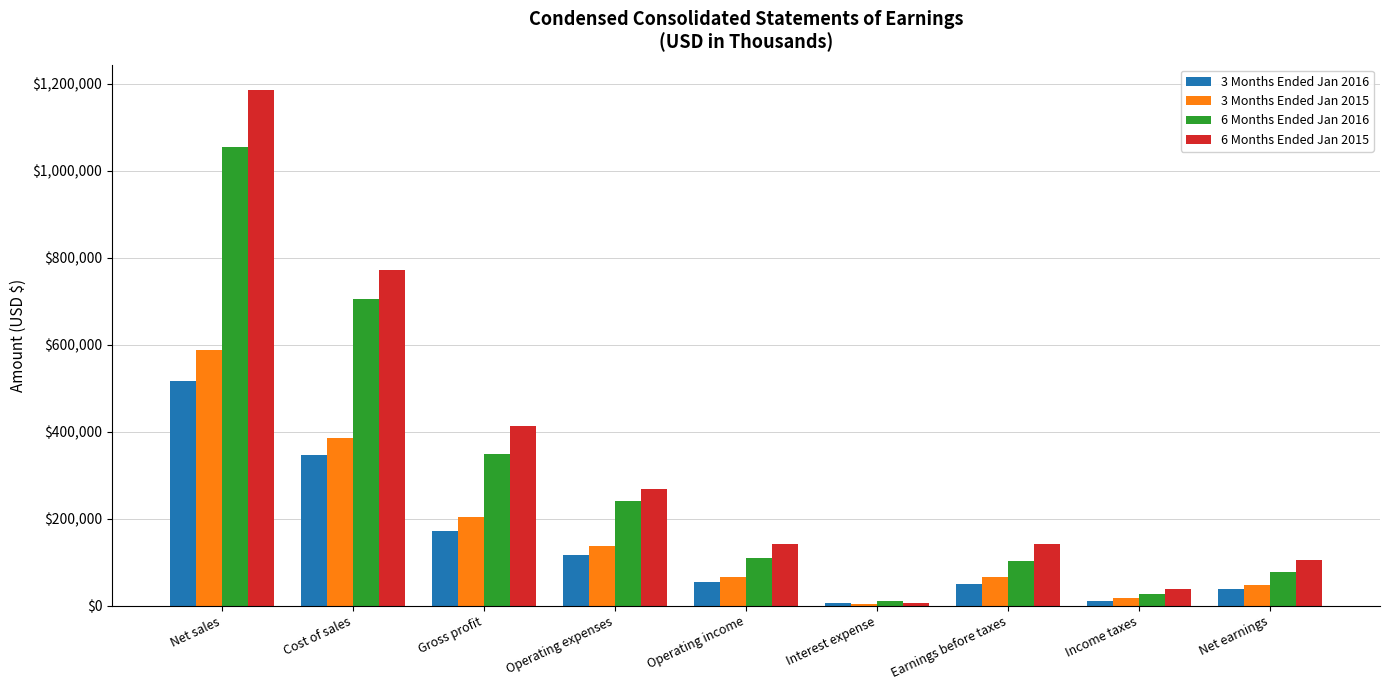

Which category has the highest value in the 3 Months Ended Jan 2015 series?

Net sales